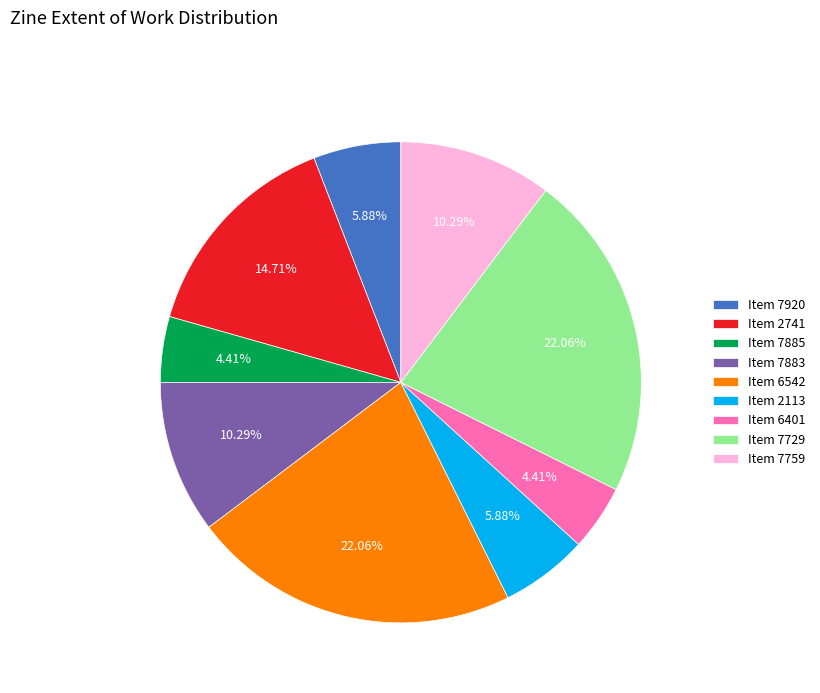

Is the sum of Item 7920 and Item 7885 greater than half?

No